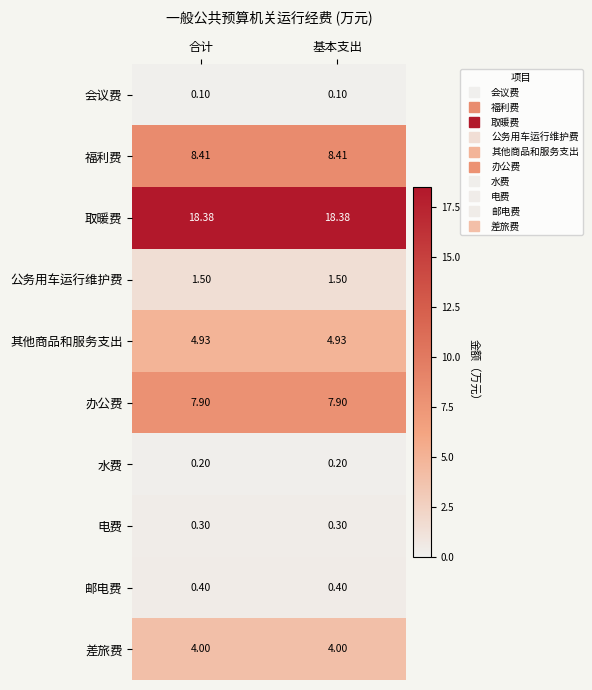

What is the smallest value displayed?

0.1